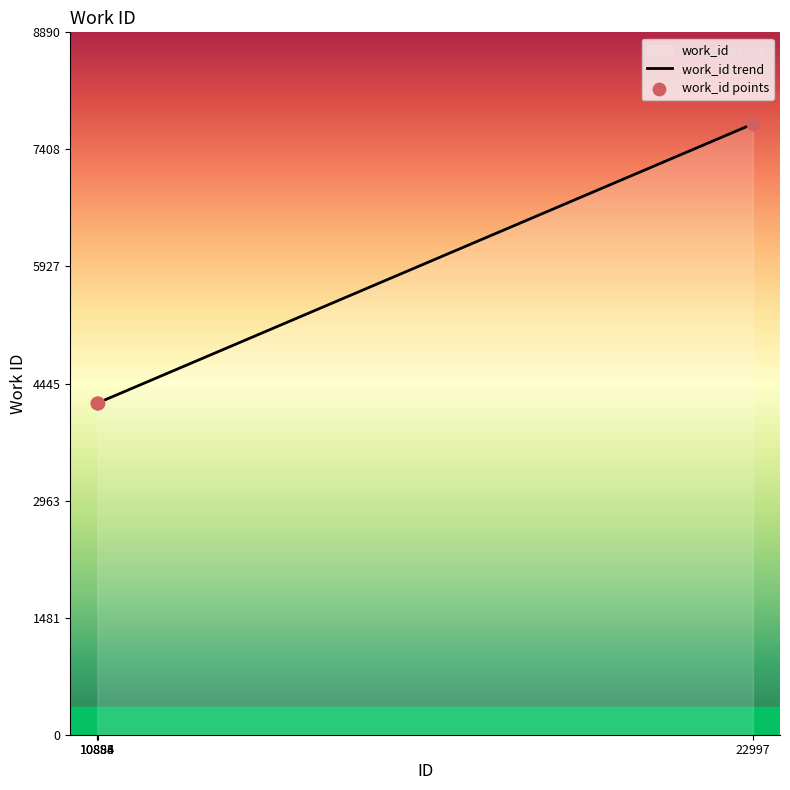

Between 22997 and 10893, which is larger?

22997